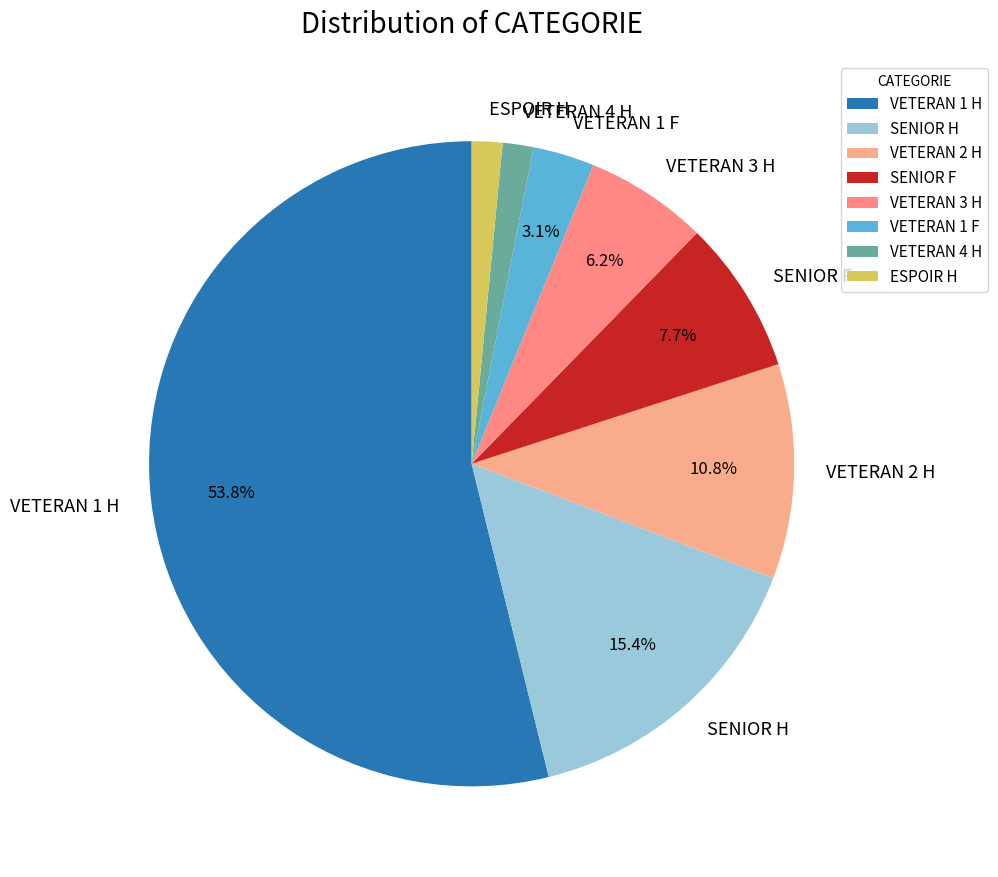

Does VETERAN 1 H account for over 50% of the chart?

Yes